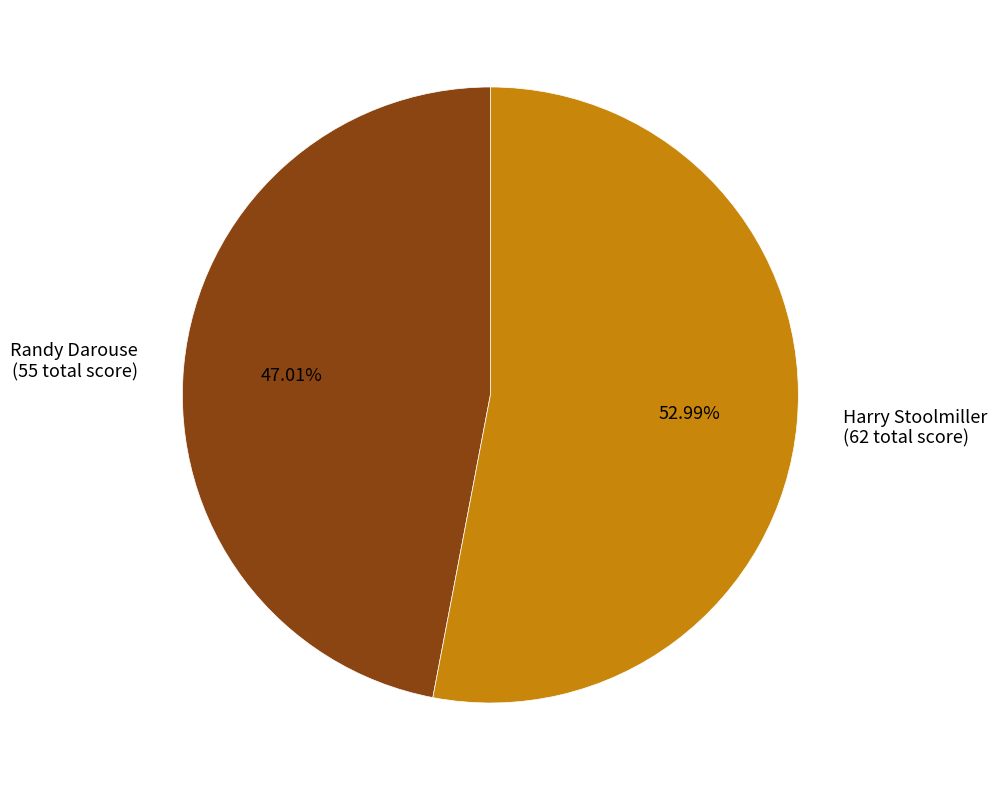

Approximately how many times larger is the value at Harry Stoolmiller (62 total score) compared to Randy Darouse (55 total score)?

1.1